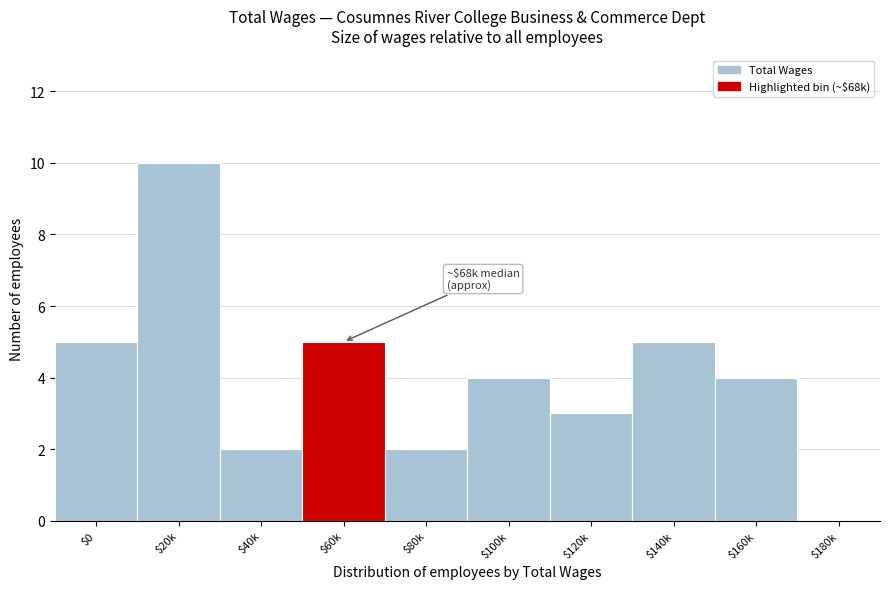

Is it true that the value at $120k is 1?

False